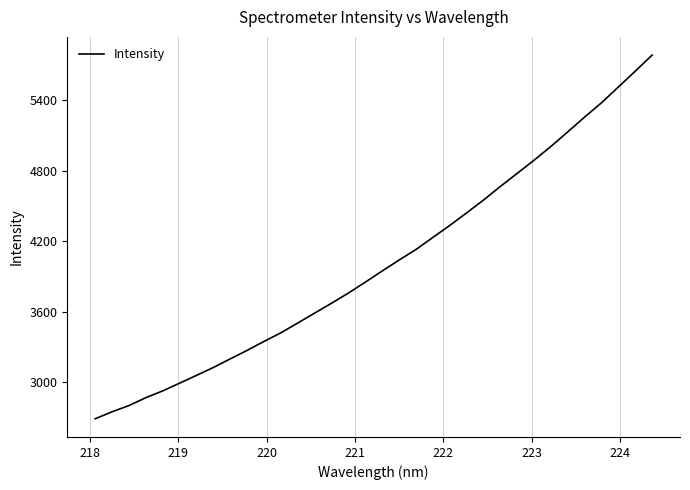

What is the minimum value shown in the chart?

2687.5